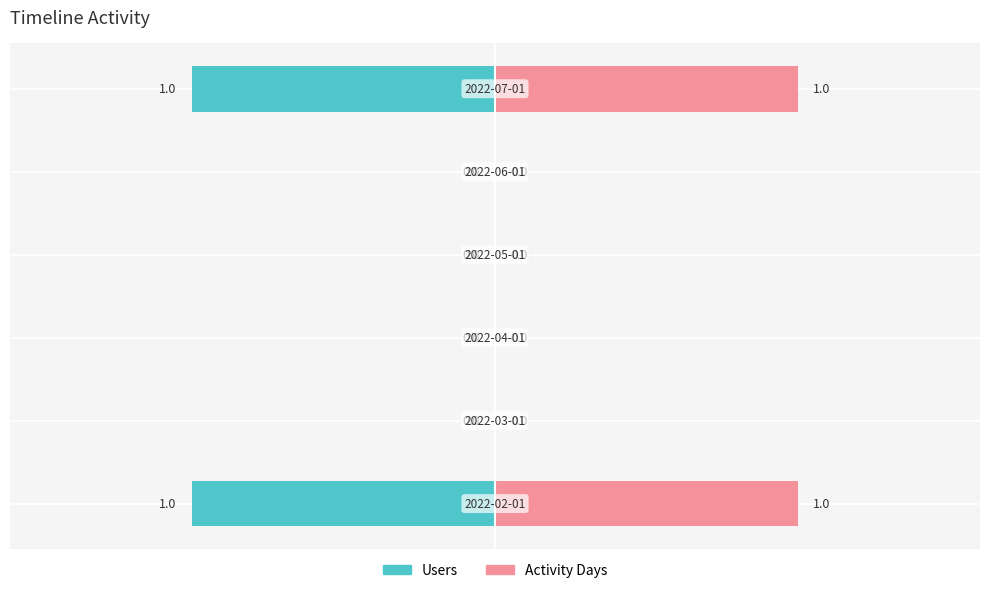

Is the value of Activity Days at 0 greater than the value of Users at 2?

Yes